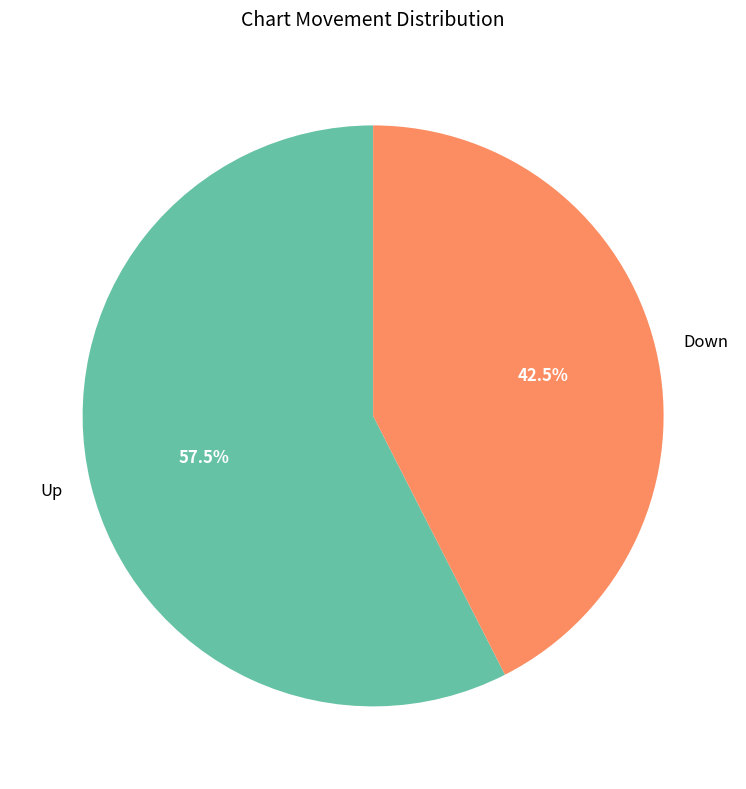

Count the number of slices in the pie.

2